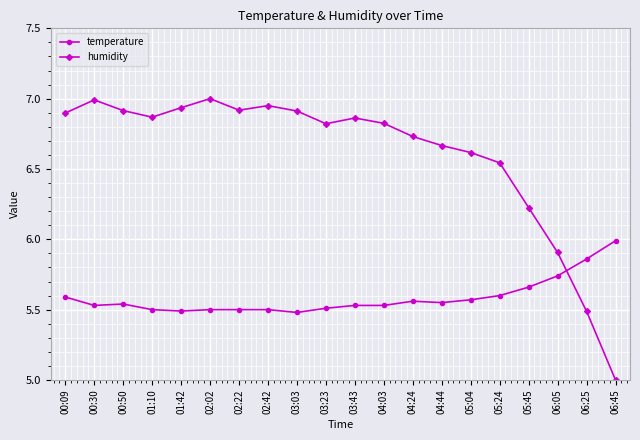

What is the spread (max minus min) of values at 00:30?

1.5